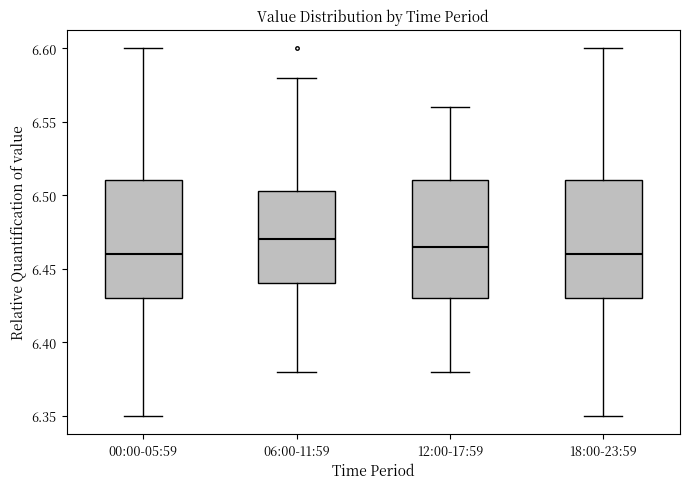

Reading left to right, transcribe this box plot: for each box, give where its median line is, the range the box spans, and where its two whiskers end, as read against the y-axis. The values are not printed on the chart, so give them approximately, as read against the axis.

00:00-05:59: median 6.460, box 6.430 to 6.510, whiskers 6.350 to 6.600
06:00-11:59: median 6.470, box 6.440 to 6.505, whiskers 6.380 to 6.580
12:00-17:59: median 6.465, box 6.430 to 6.510, whiskers 6.380 to 6.560
18:00-23:59: median 6.460, box 6.430 to 6.510, whiskers 6.350 to 6.600